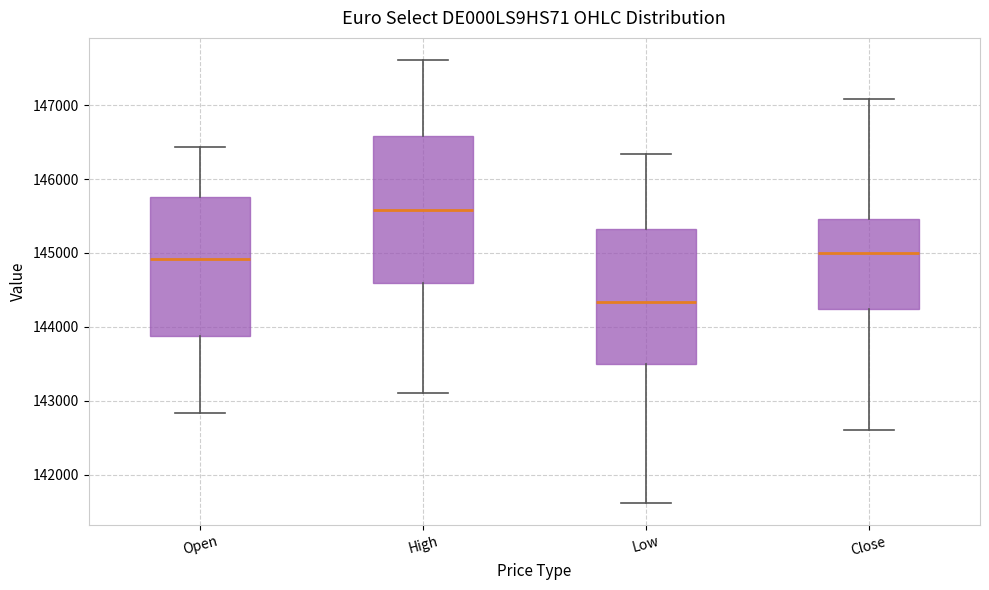

Where is the lower edge of the box for Low on the y-axis? The values are not printed on the chart, so give them approximately, as read against the axis.

143500